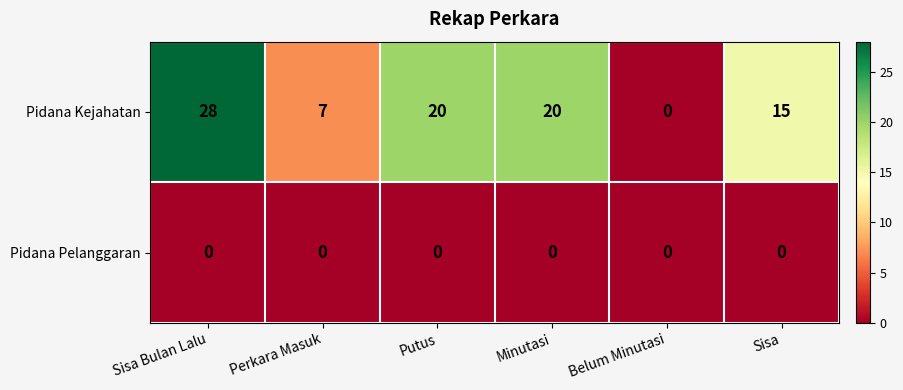

Which series has the largest total across all categories?

Pidana Kejahatan